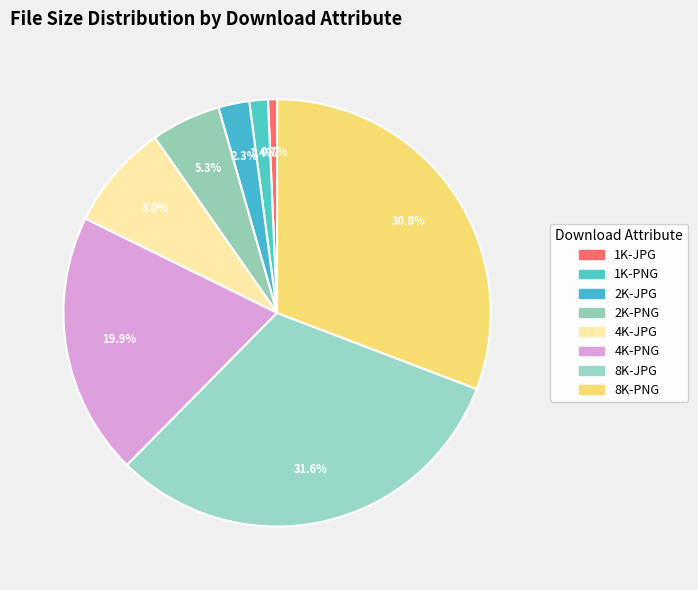

Count the number of slices in the pie.

8